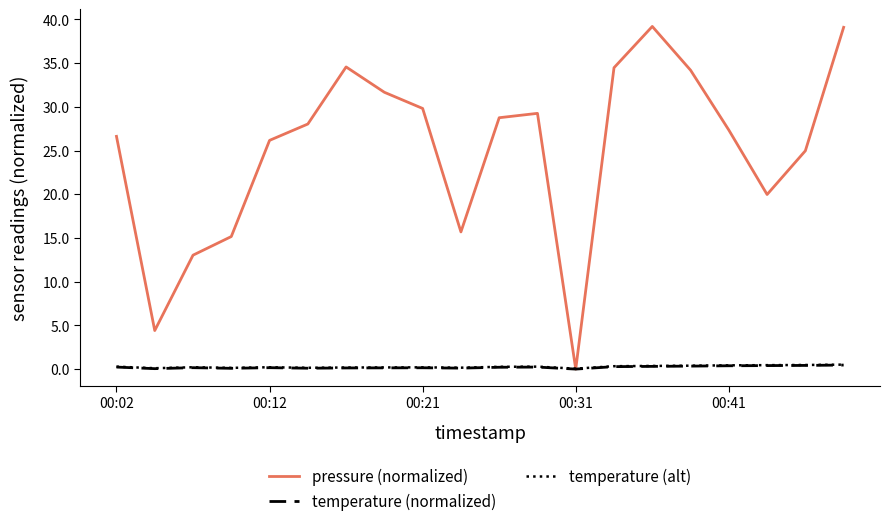

What is the maximum value shown in the chart?

39.2